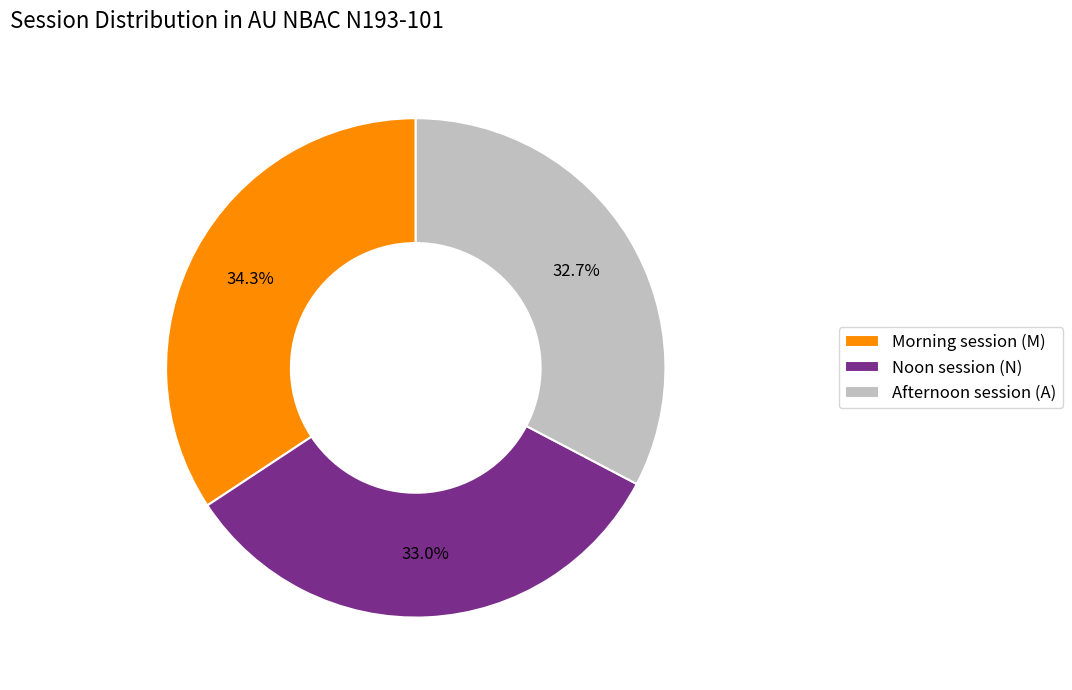

Does any single category account for the majority?

No